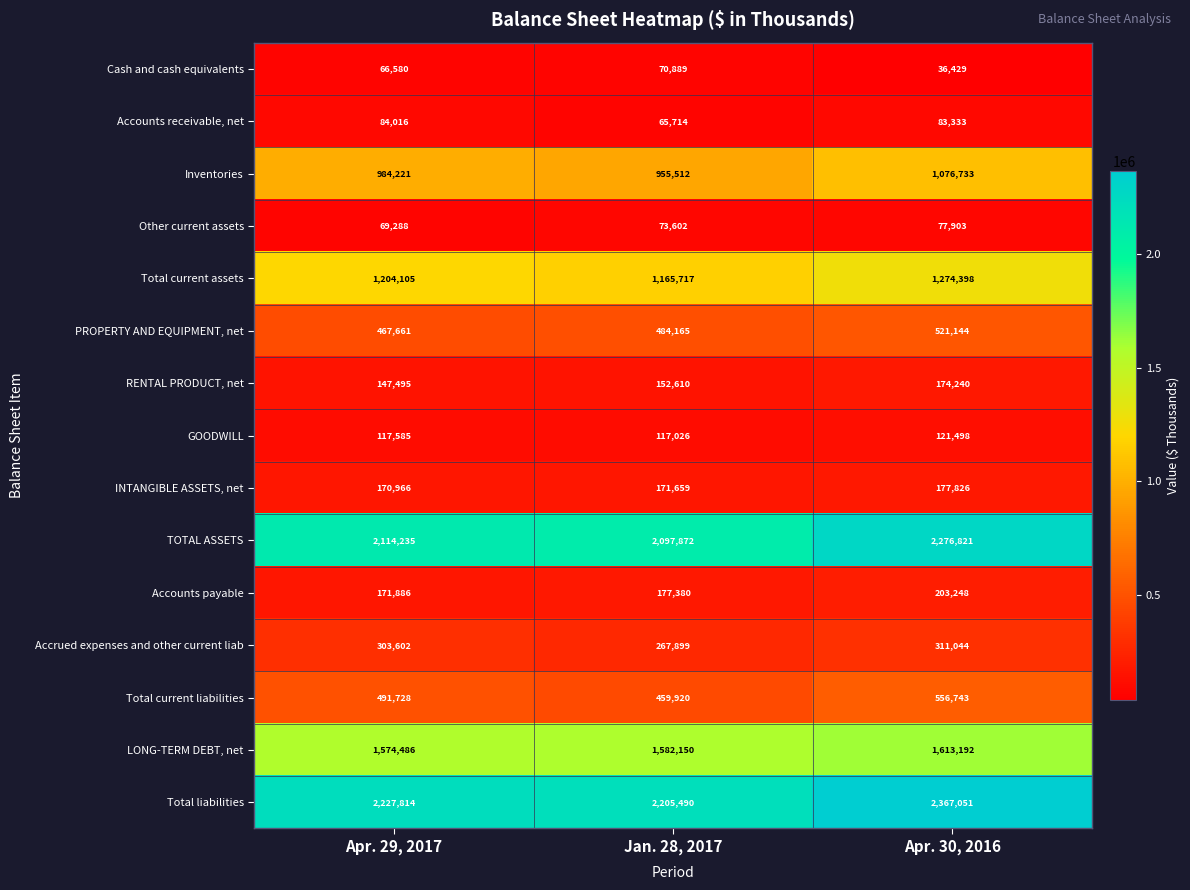

Which series has the largest total across all categories?

Total liabilities